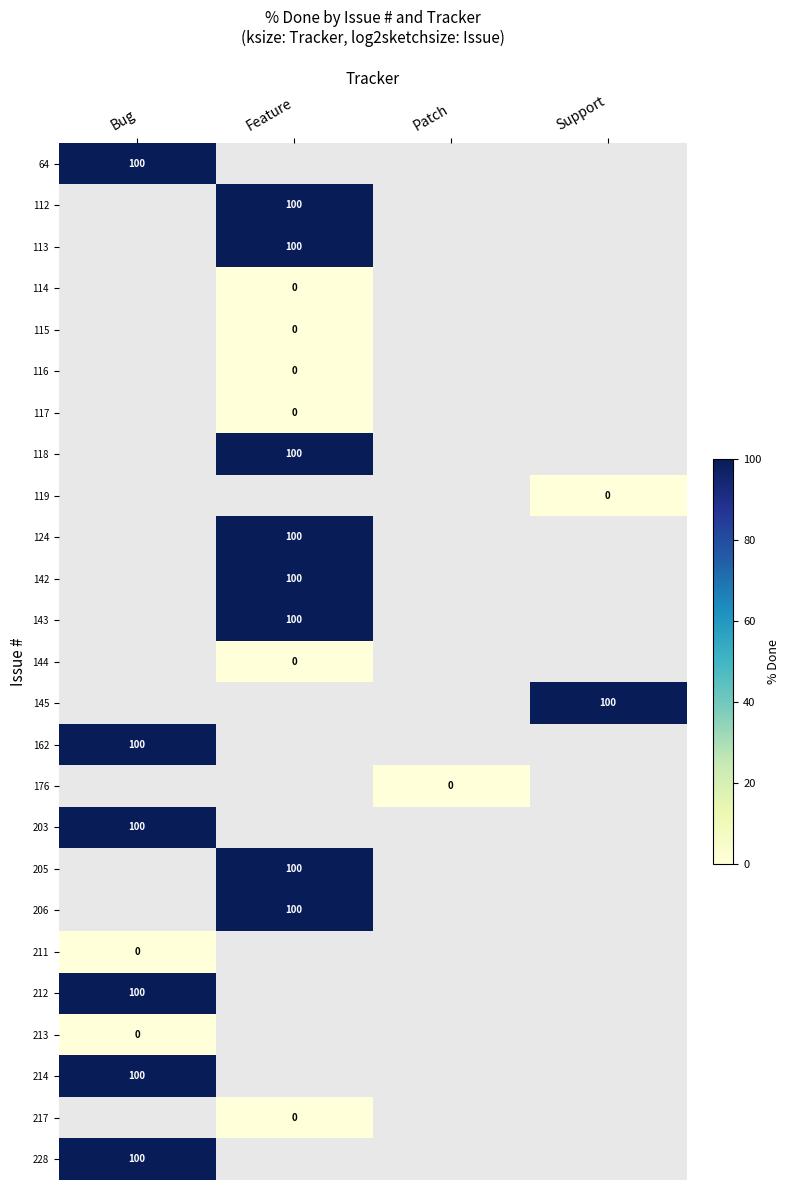

The value of 206 at Feature is 63. True or false?

False